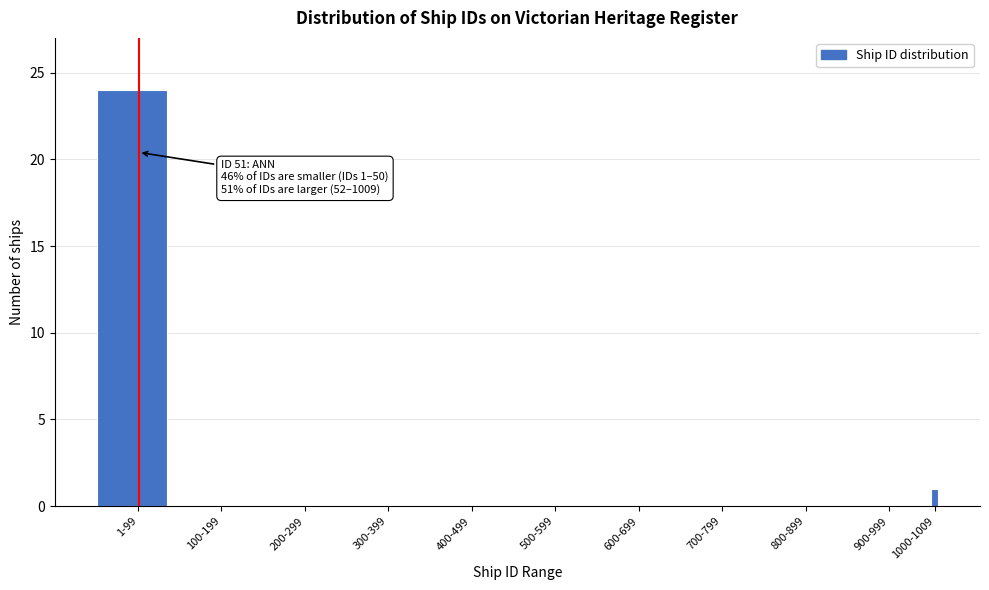

Reading left to right, what are all the values shown in this chart?

1-99=24	100-199=0	200-299=0	300-399=0	400-499=0	500-599=0	600-699=0	700-799=0	800-899=0	900-999=0	1000-1009=1